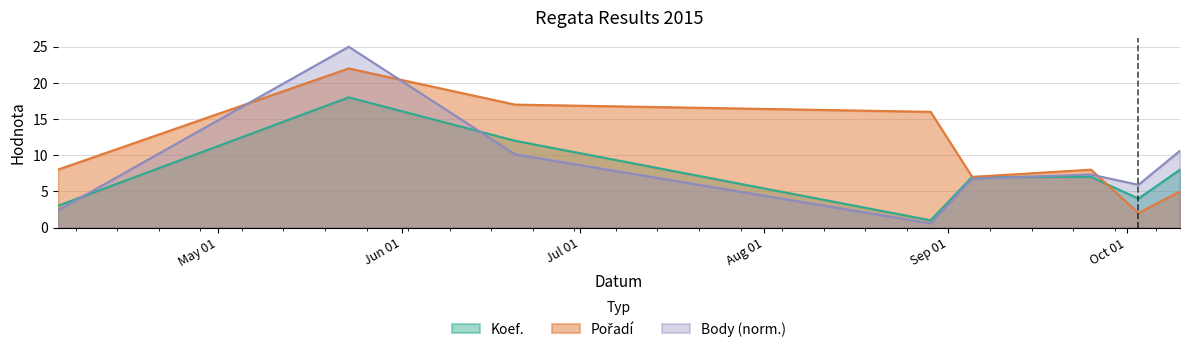

At which label is Koef. closest to 9?

2015-10-10